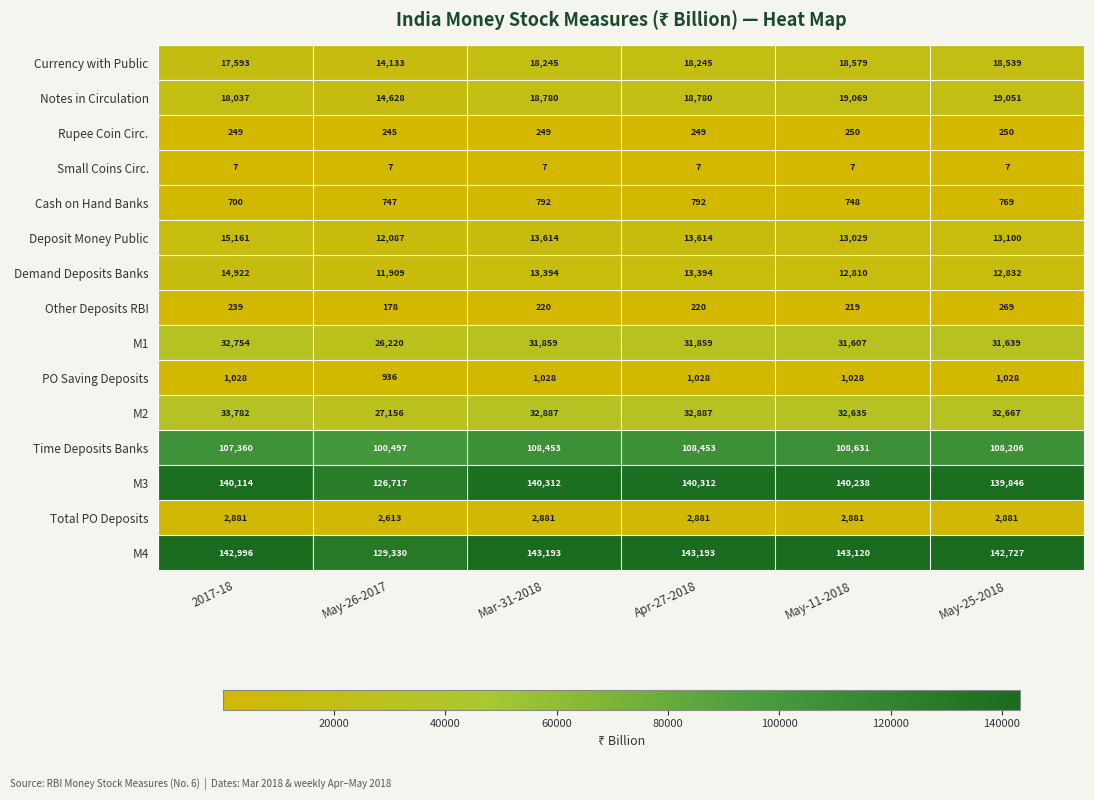

The Deposit Money Public series shows 22862 at 2017-18. True or false?

False